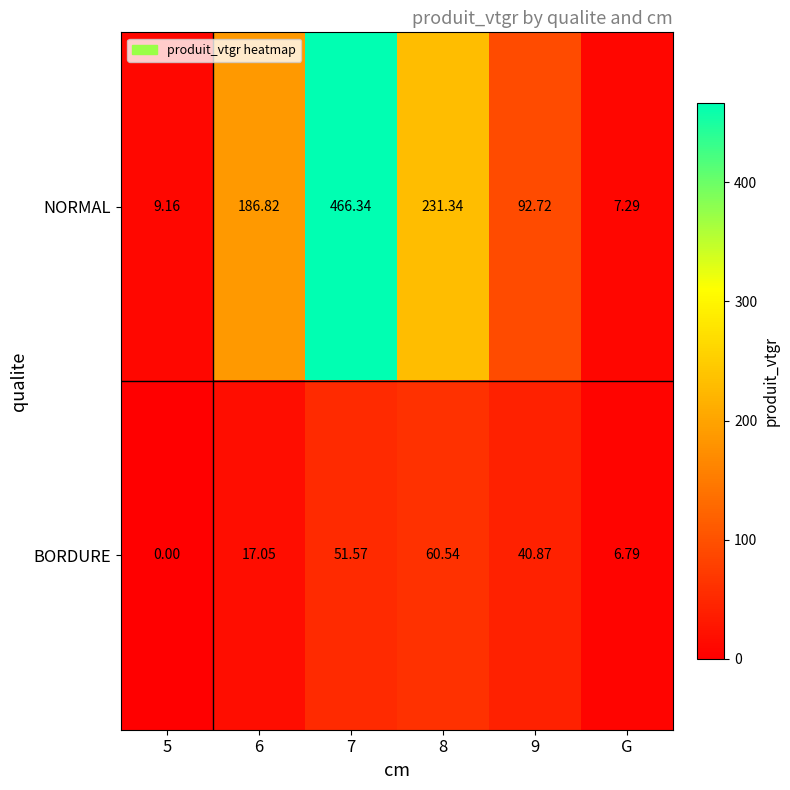

Which series has the largest range (max minus min)?

NORMAL